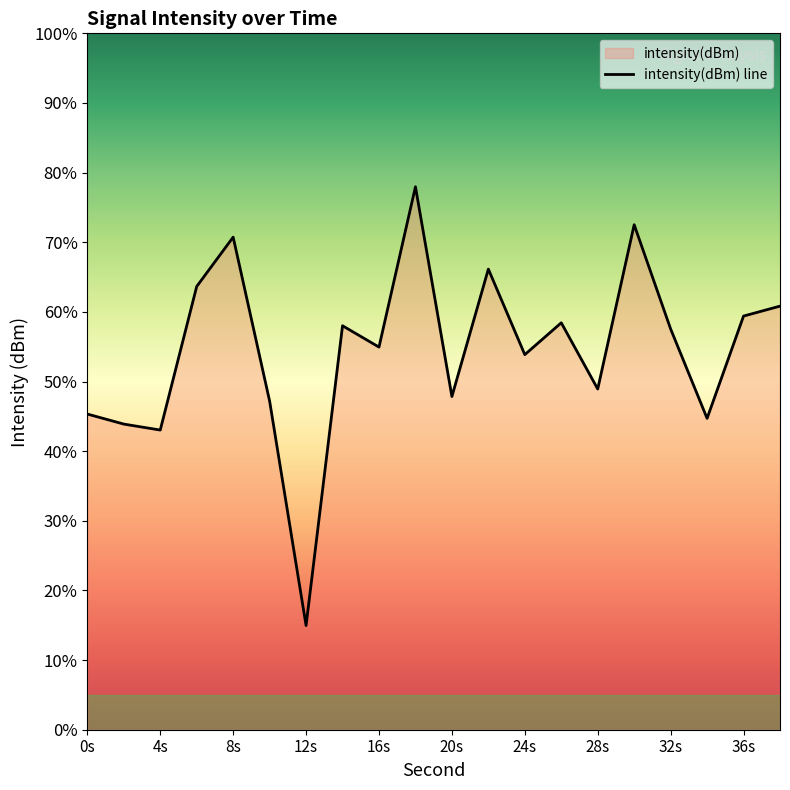

Reading right to left, transcribe all the data shown in this chart.

-125.5	-126.4	-135.9	-127.6	-117.9	-133.2	-127.0	-130.0	-122.0	-133.9	-114.3	-129.3	-127.3	-155.3	-134.3	-119.0	-123.6	-137.0	-136.5	-135.5